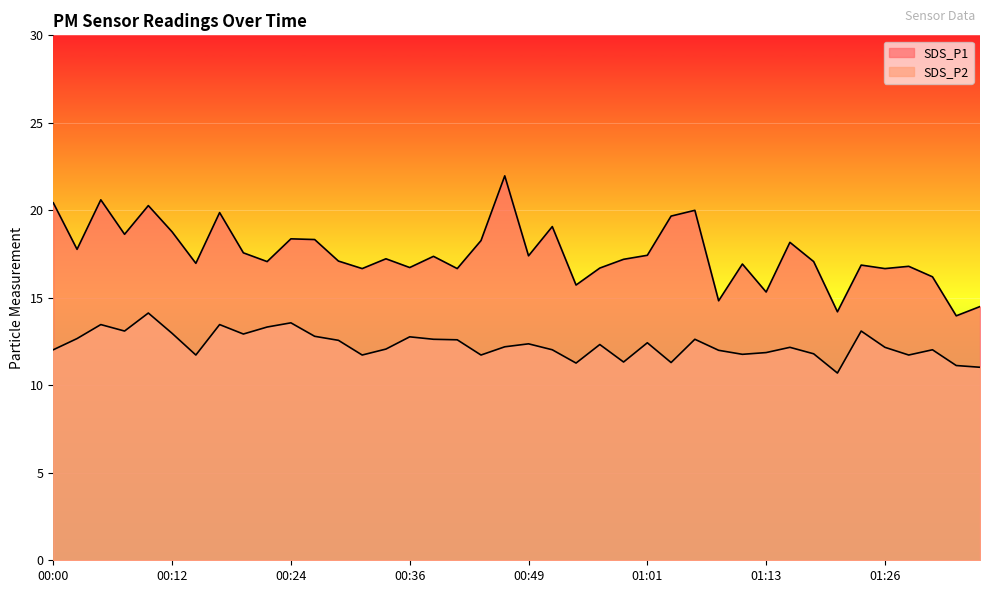

What is the value of the SDS_P1 point at the 27th from the left?

19.7